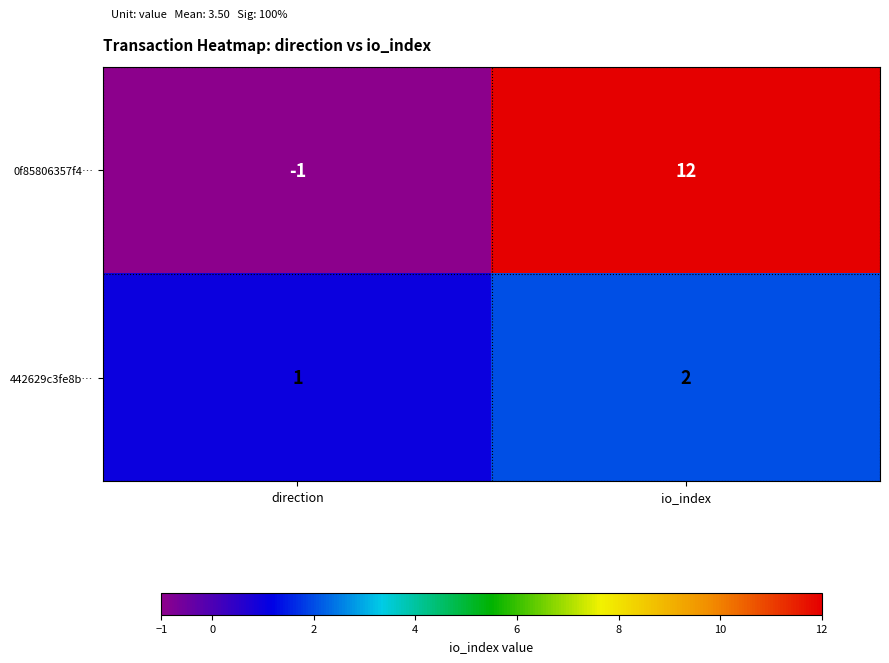

List the series in order of their peak value, highest first.

0f85806357f4…, 442629c3fe8b…